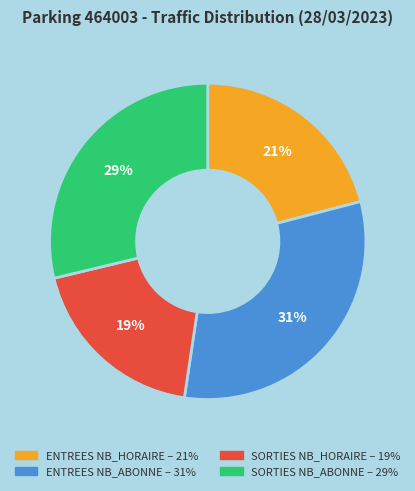

Rank the categories by value from lowest to highest.

SORTIES NB_HORAIRE, ENTREES NB_HORAIRE, SORTIES NB_ABONNE, ENTREES NB_ABONNE